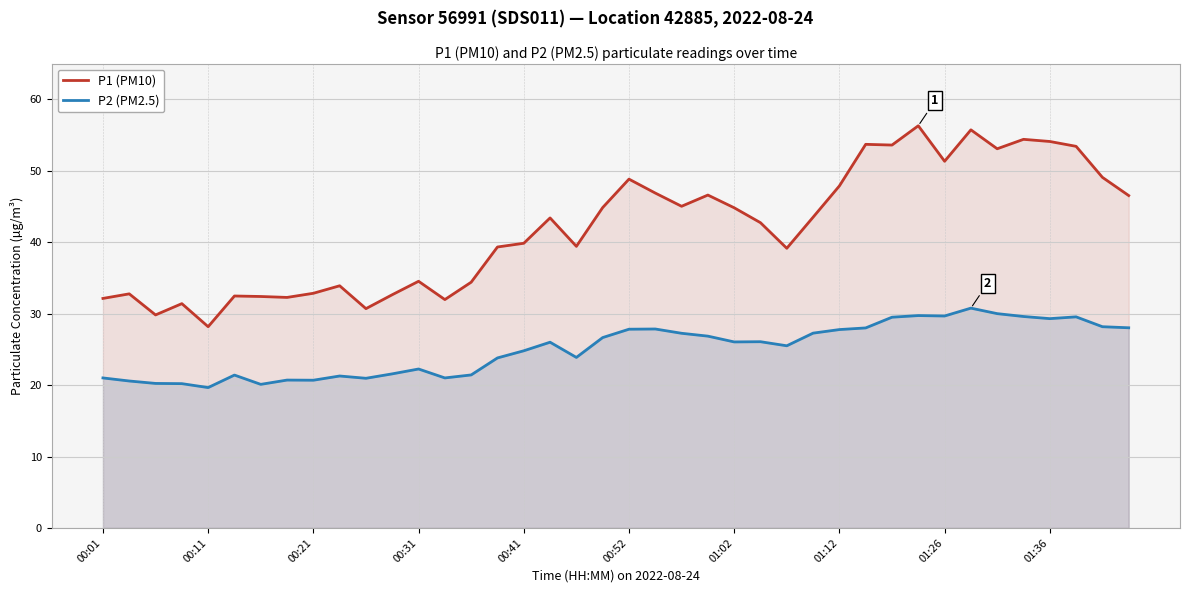

True or false: P2 (PM2.5) and P1 (PM10) cross at least once.

False